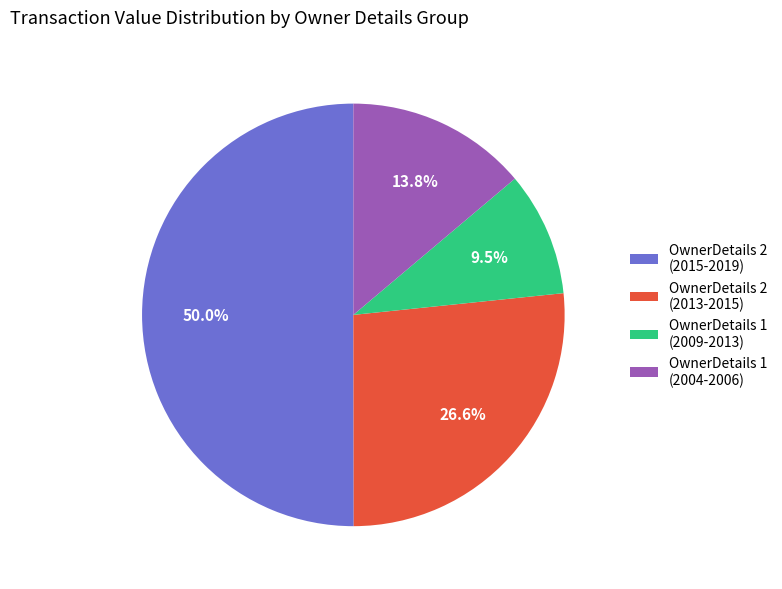

What percentage is NOT represented by OwnerDetails 1 (2004-2006)?

86.2%